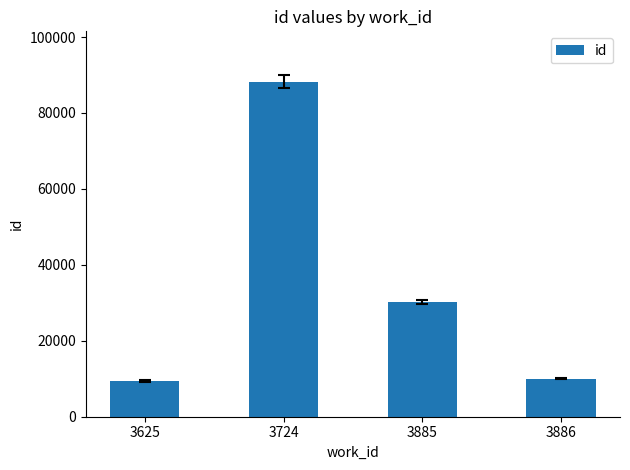

Are the bars horizontal?

No